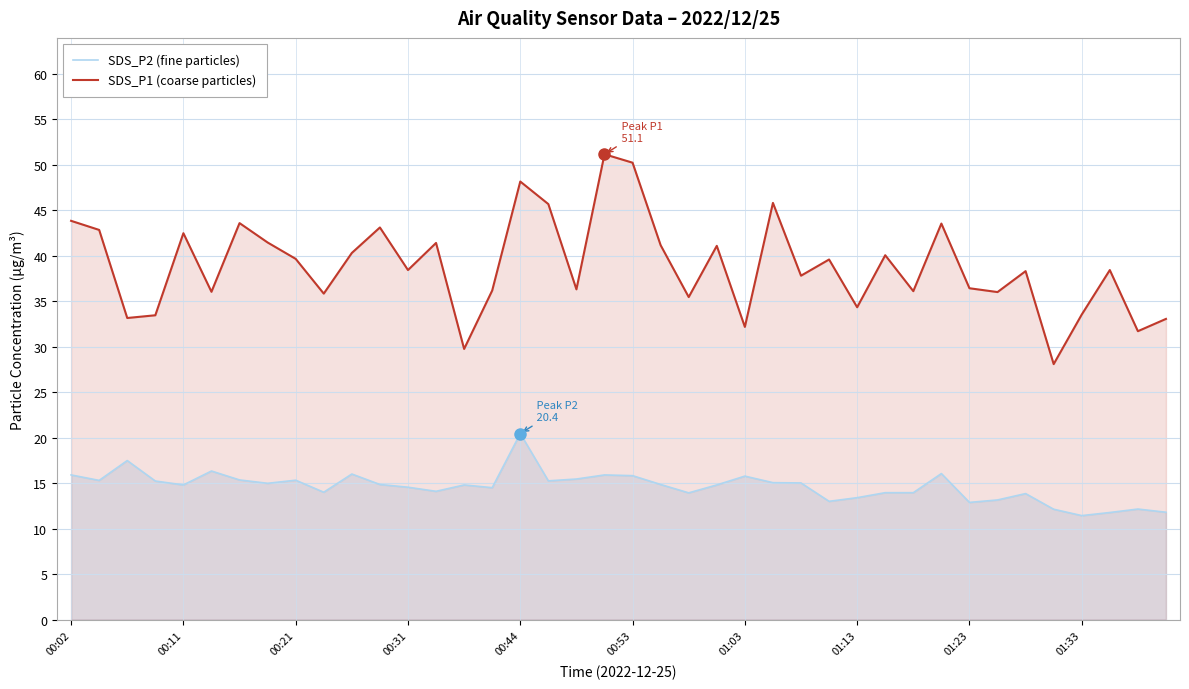

What is the minimum value shown in the chart?

11.4